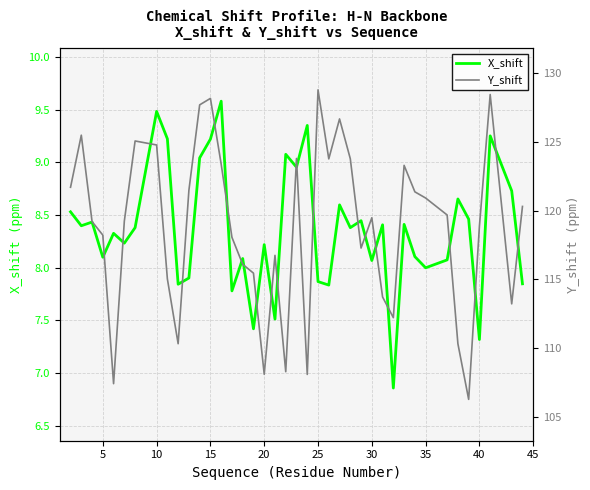

How many data points in Y_shift are above 119?

22